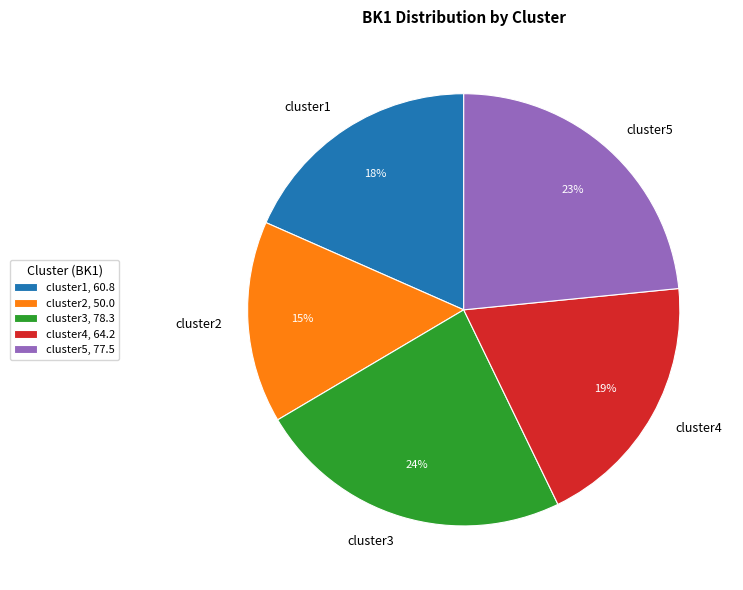

The cluster5 slice represents 31% of the pie. True or false?

False